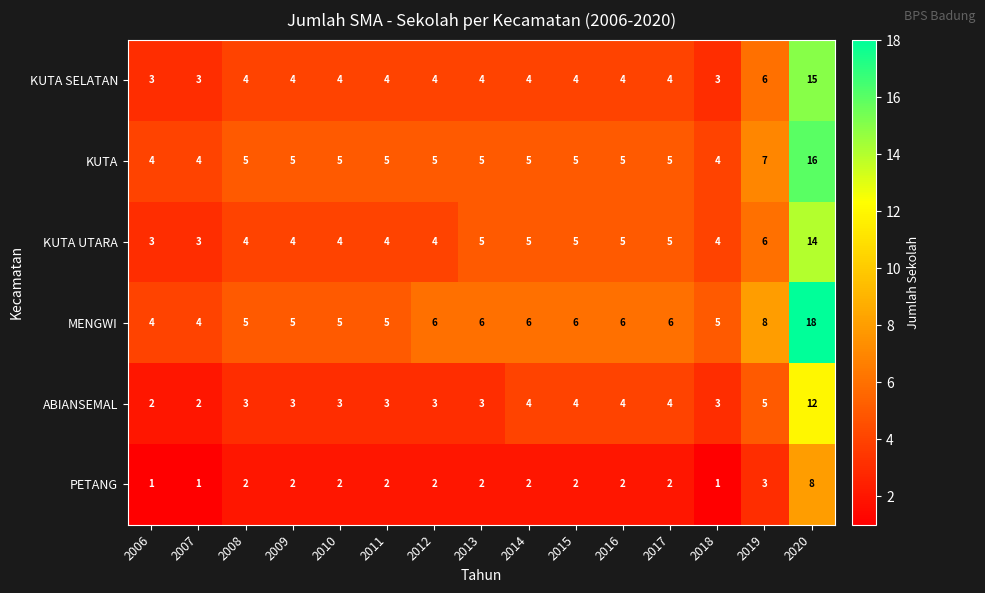

What is the sum of the KUTA values at 2015 and 2011?

10